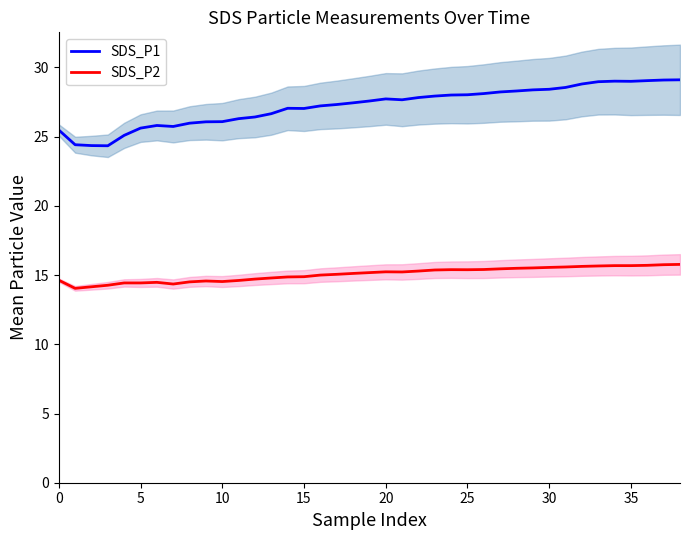

What value does the SDS_P2 series have at 36?

15.7